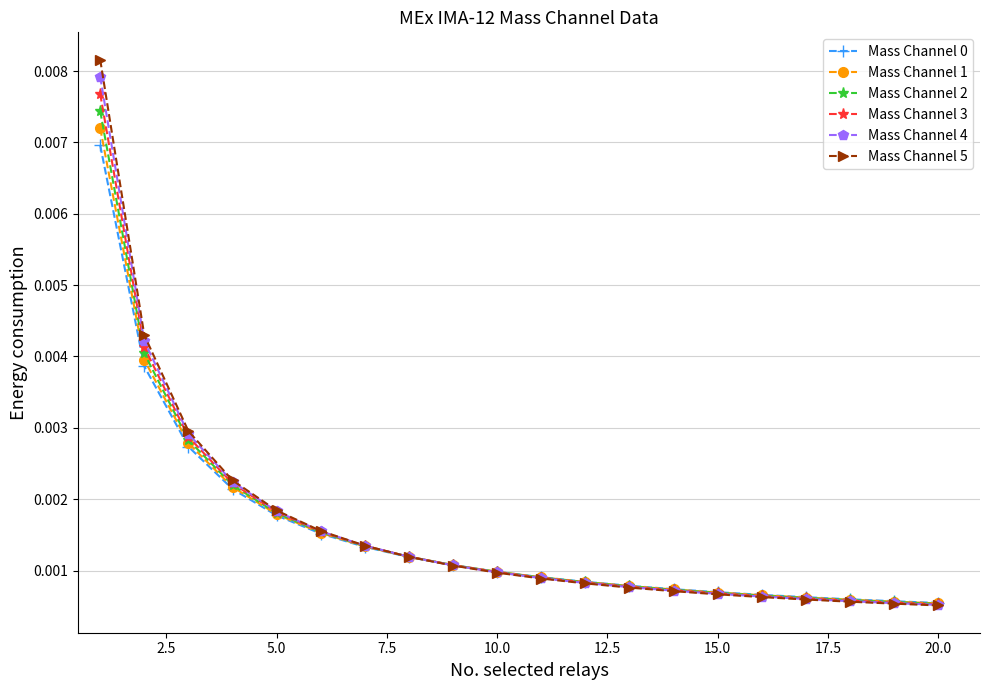

At how many categories does at least one series exceed 0?

20